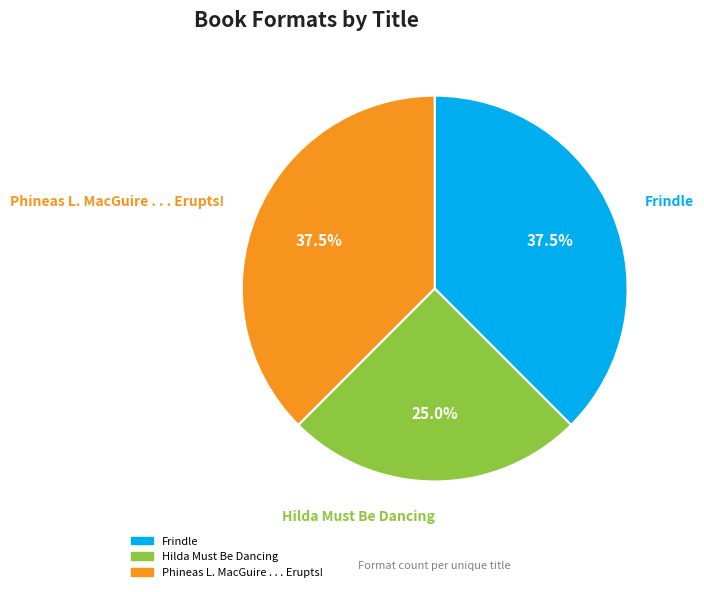

How many slices are in this pie chart?

3